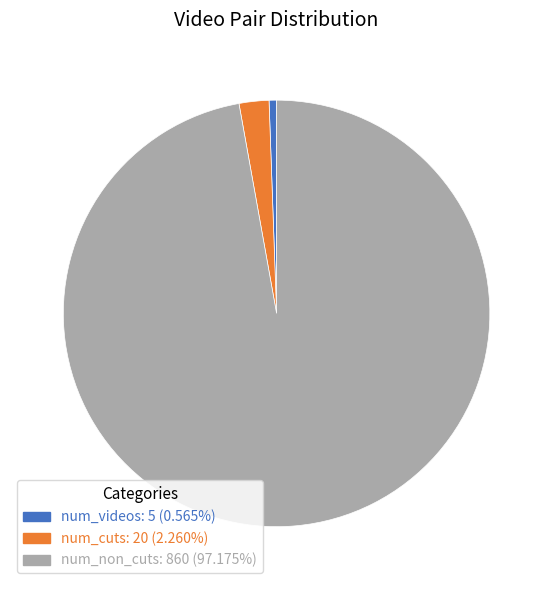

Approximately how many times larger is the value at num_non_cuts: 860 (97.175%) compared to num_cuts: 20 (2.260%)?

43.0